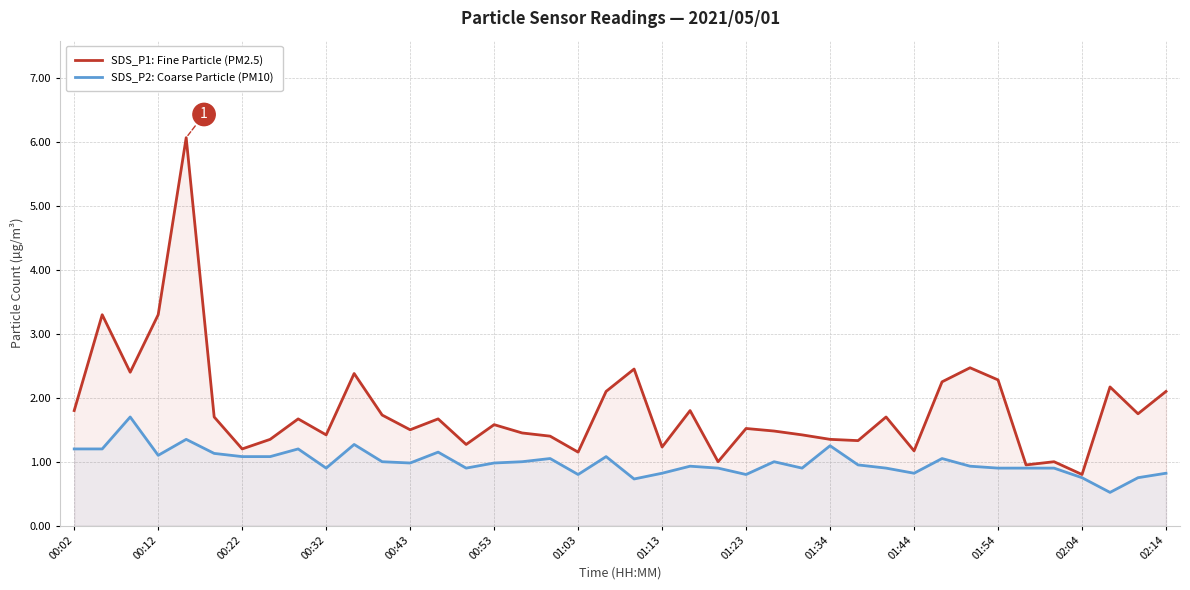

Is the value of SDS_P1: Fine Particle (PM2.5) at 02:04 greater than the value of SDS_P2: Coarse Particle (PM10) at 00:32?

No